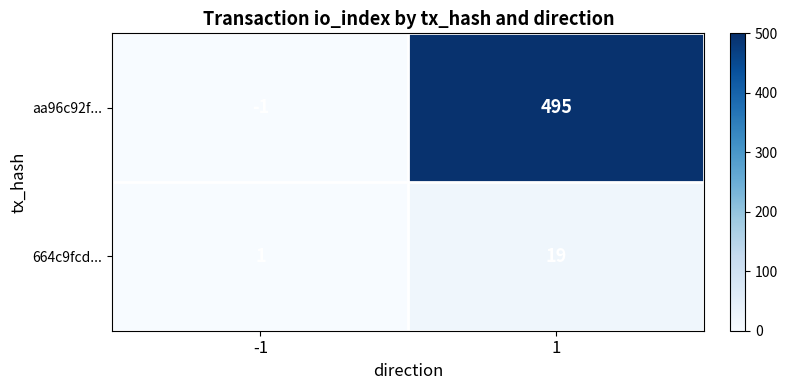

What is the average value of the aa96c92f... series?

247